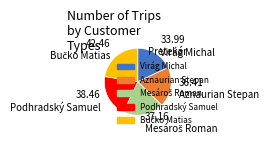

What is the smallest slice in the pie chart?

Virág Michal